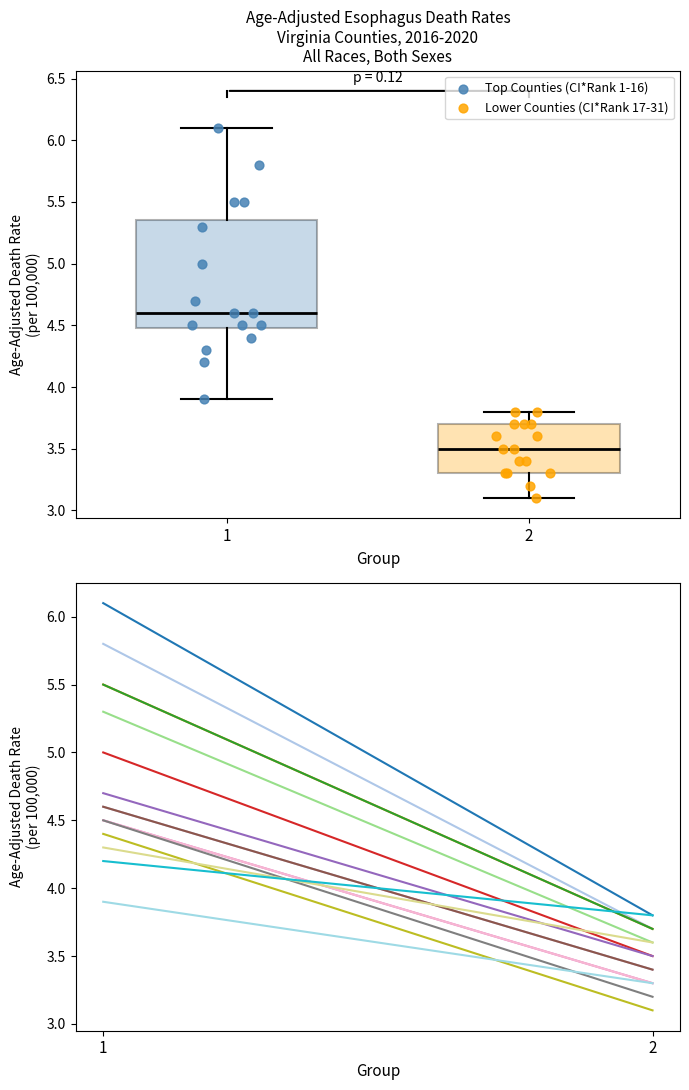

Which box has the highest median line?

1